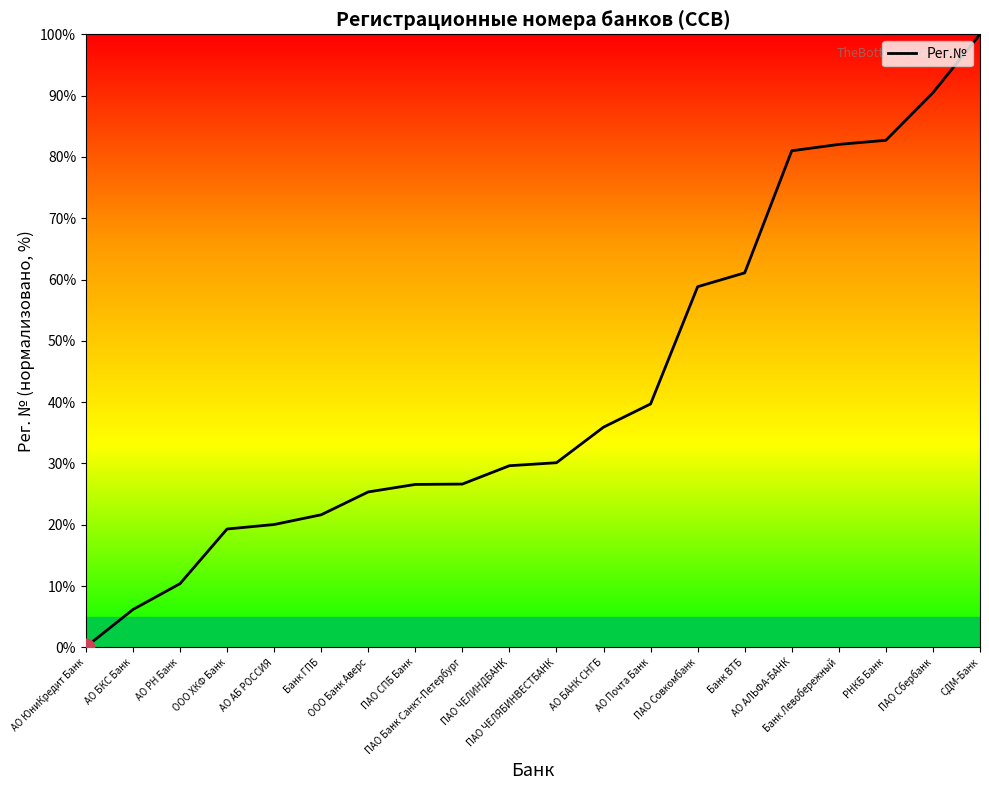

Reading right to left, list all the values displayed in this chart.

100.0	90.5	82.7	82.0	81.0	61.1	58.8	39.7	35.9	30.1	29.6	26.6	26.6	25.4	21.6	20.0	19.3	10.4	6.2	0.1